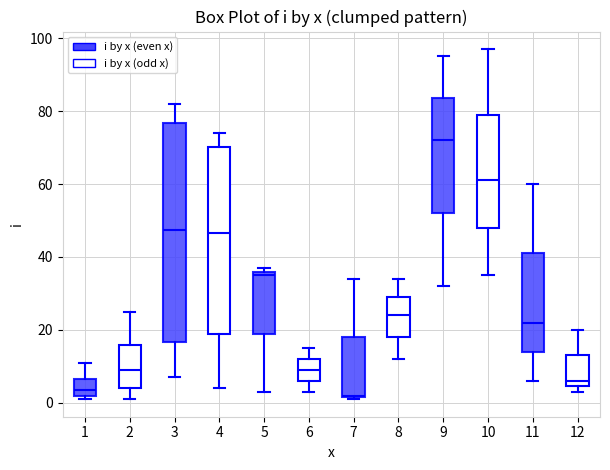

Which box's median line is the highest?

9